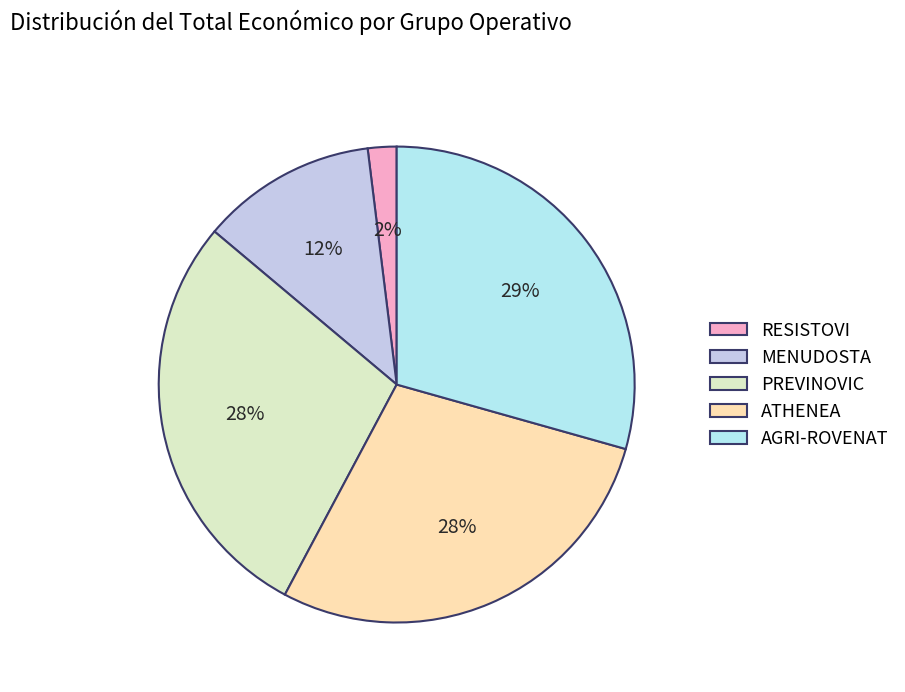

Is the sum of ATHENEA and PREVINOVIC greater than half?

Yes